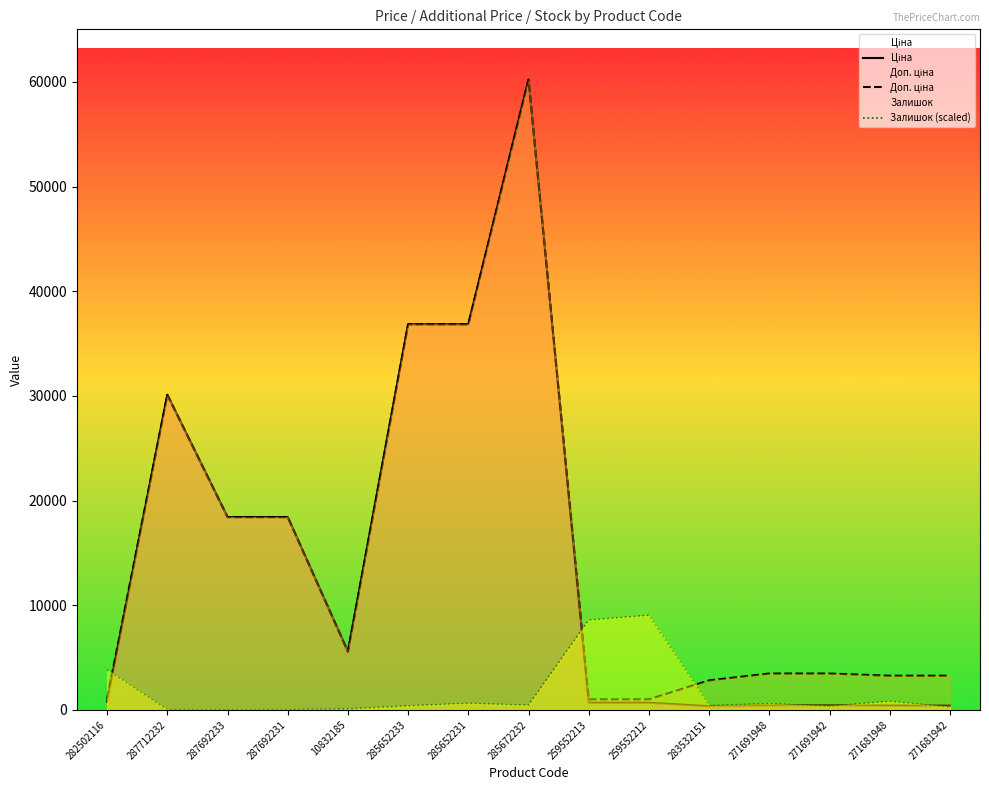

Is it true that Залишок (scaled) equals 0.0 at 287712232?

True